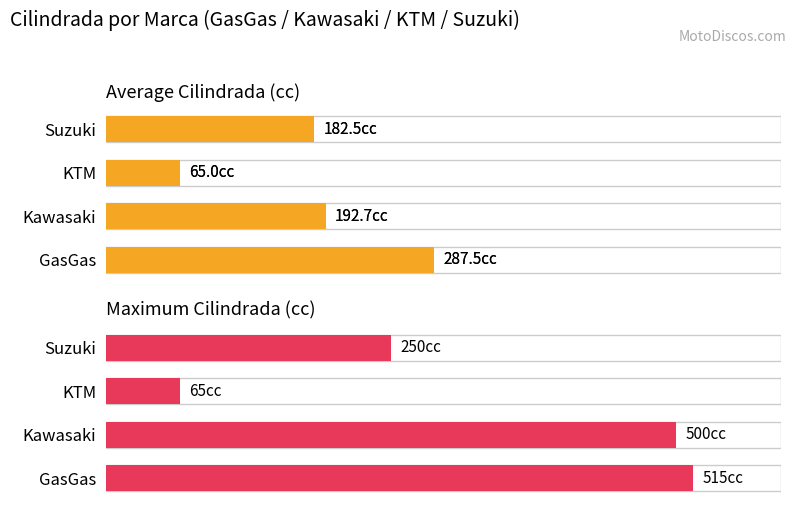

The Maximum Cilindrada series shows 515.0 at GasGas. True or false?

True